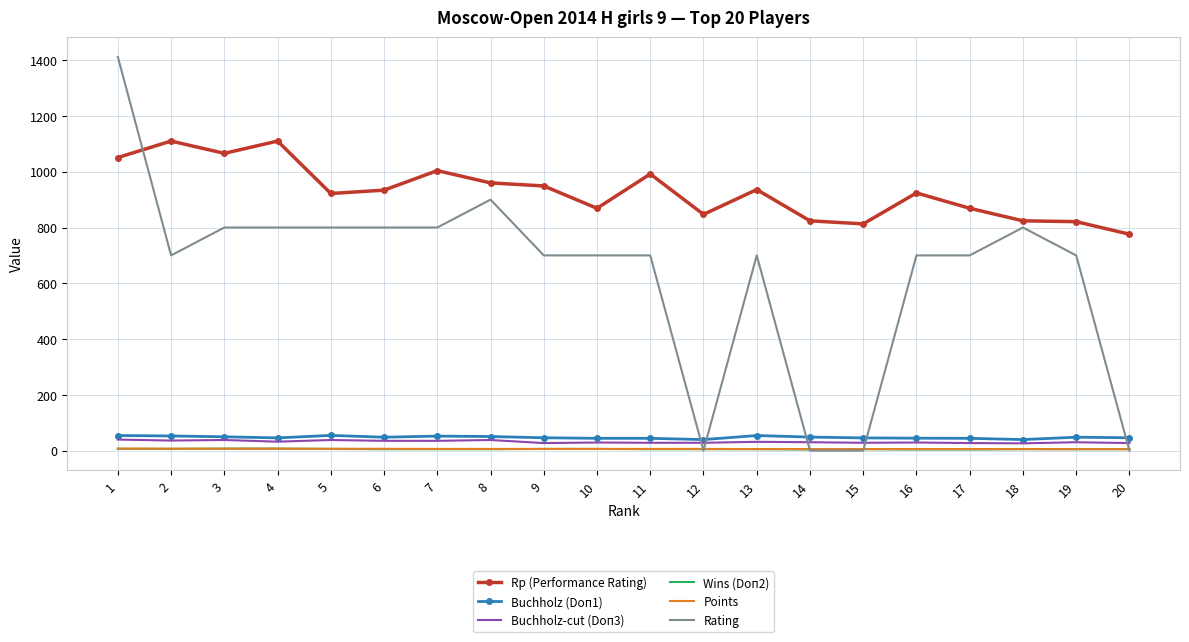

True or false: Points and Rp (Performance Rating) cross at least once.

False